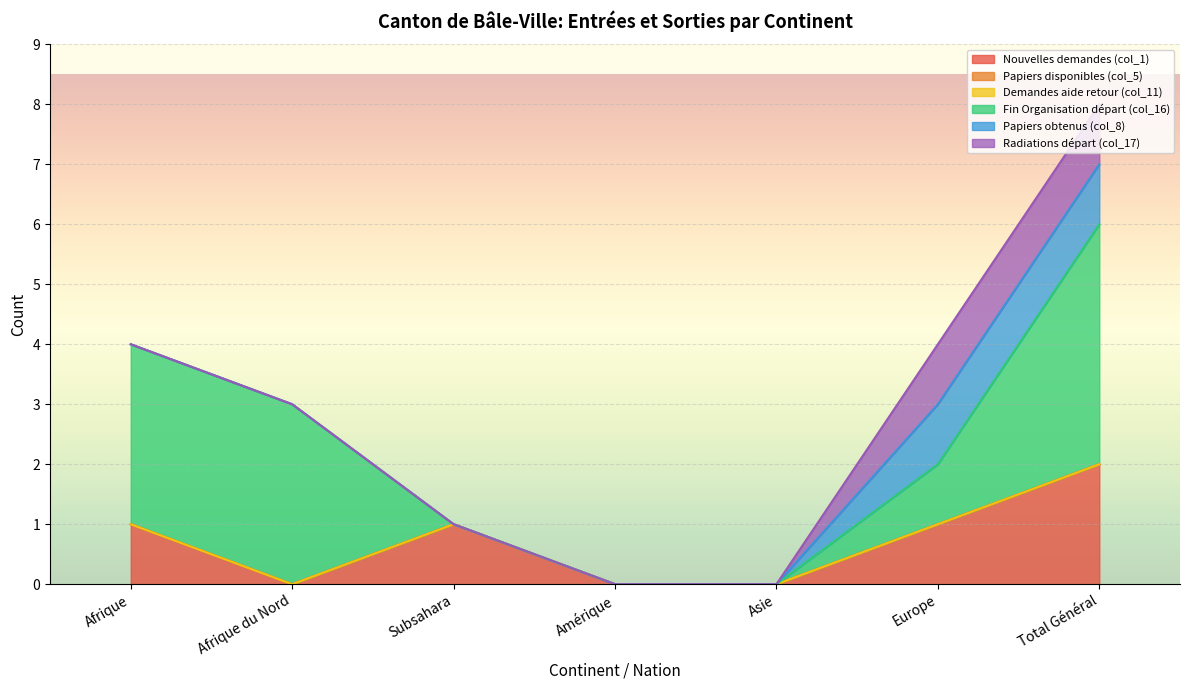

List the labels in order of Nouvelles demandes (col_1) value, largest first.

Total Général, Afrique, Subsahara, Europe, Afrique du Nord, Amérique, Asie